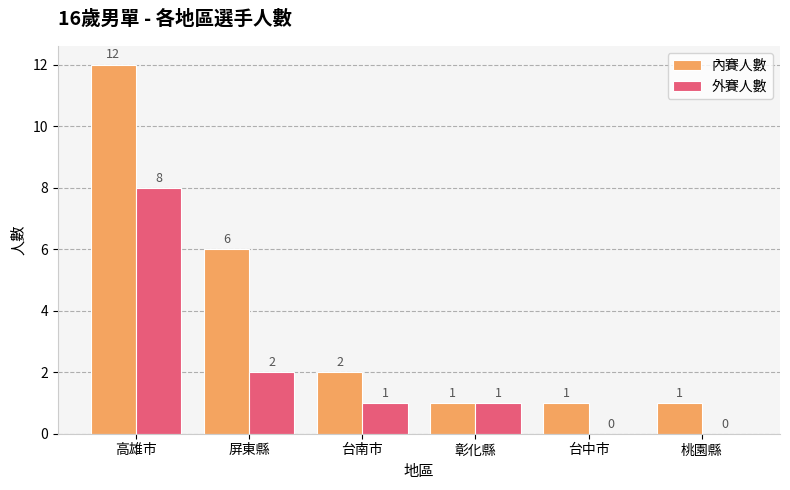

Which series has the largest total across all categories?

內賽人數